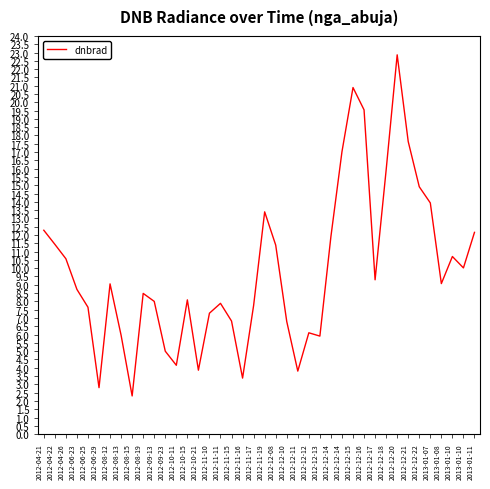

How many lines are shown in the chart?

1